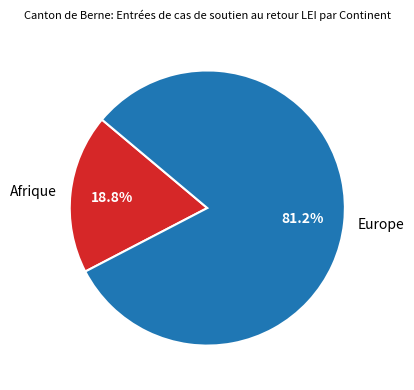

What is the ratio of the value at Europe to the value at Afrique?

4.3